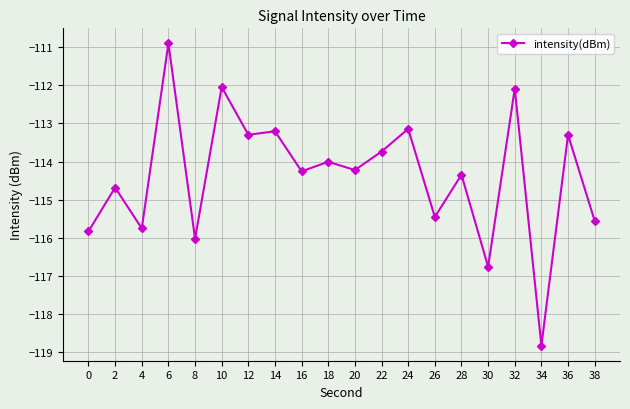

Which label corresponds to the smallest value in the chart?

34